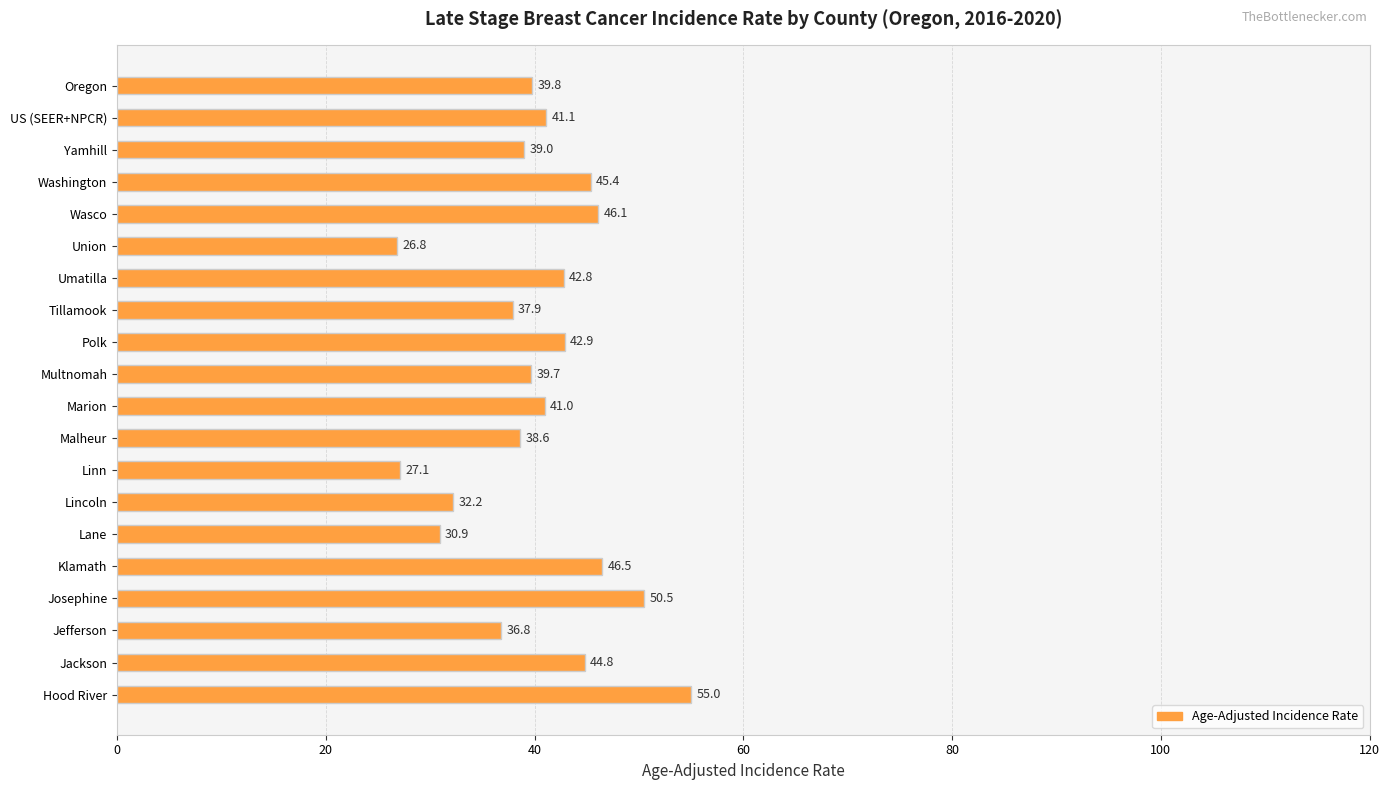

Reading top to bottom, list all the values displayed in this chart.

39.8	41.1	39.0	45.4	46.1	26.8	42.8	37.9	42.9	39.7	41.0	38.6	27.1	32.2	30.9	46.5	50.5	36.8	44.8	55.0